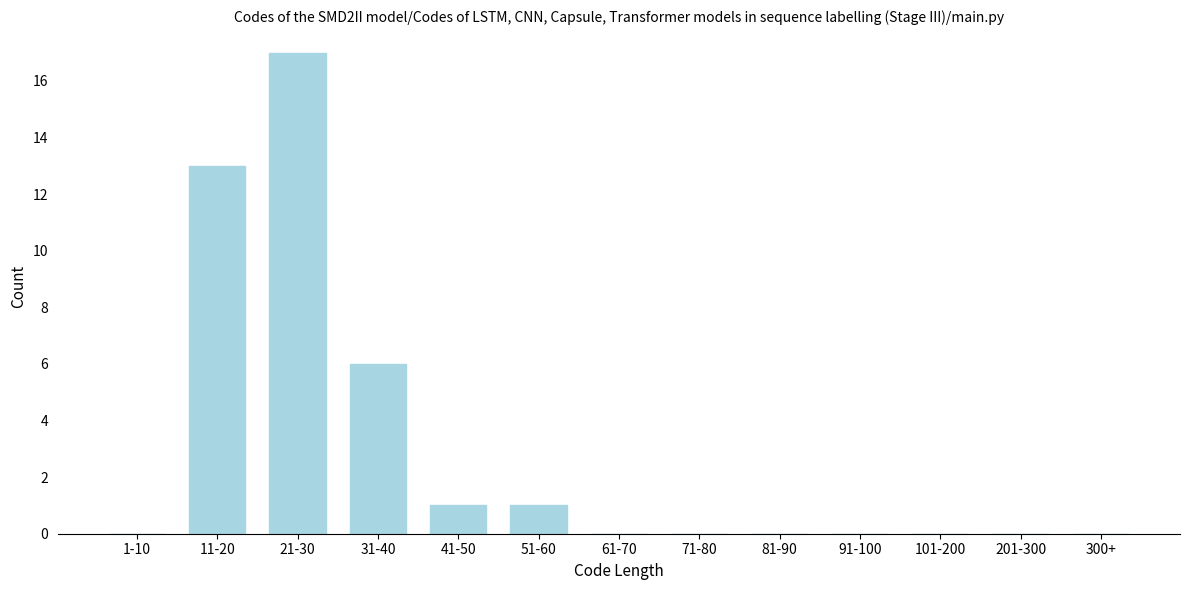

Reading left to right, transcribe all the data shown in this chart.

1-10=0	11-20=13	21-30=17	31-40=6	41-50=1	51-60=1	61-70=0	71-80=0	81-90=0	91-100=0	101-200=0	201-300=0	300+=0